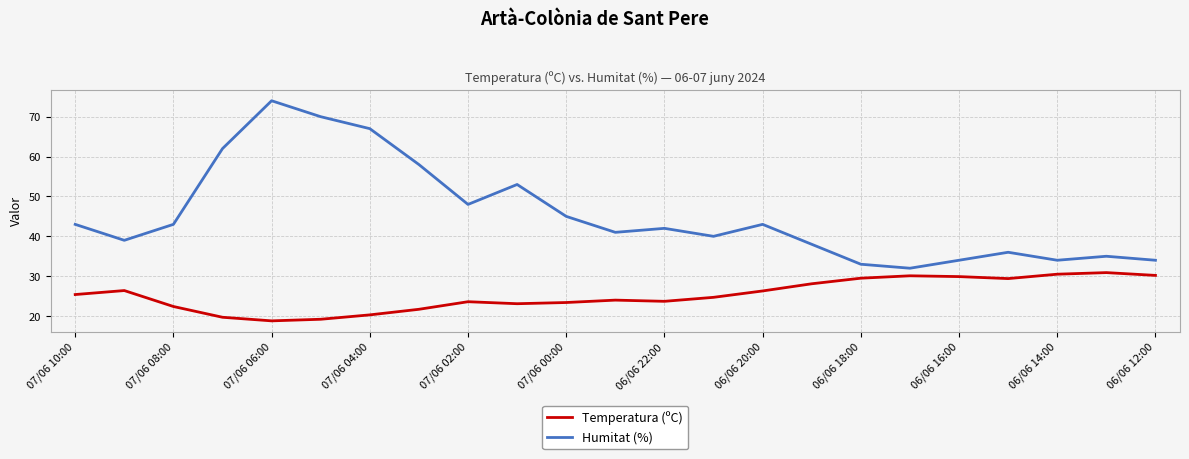

List the series in order of their overall mean, lowest first.

Temperatura (ºC), Humitat (%)